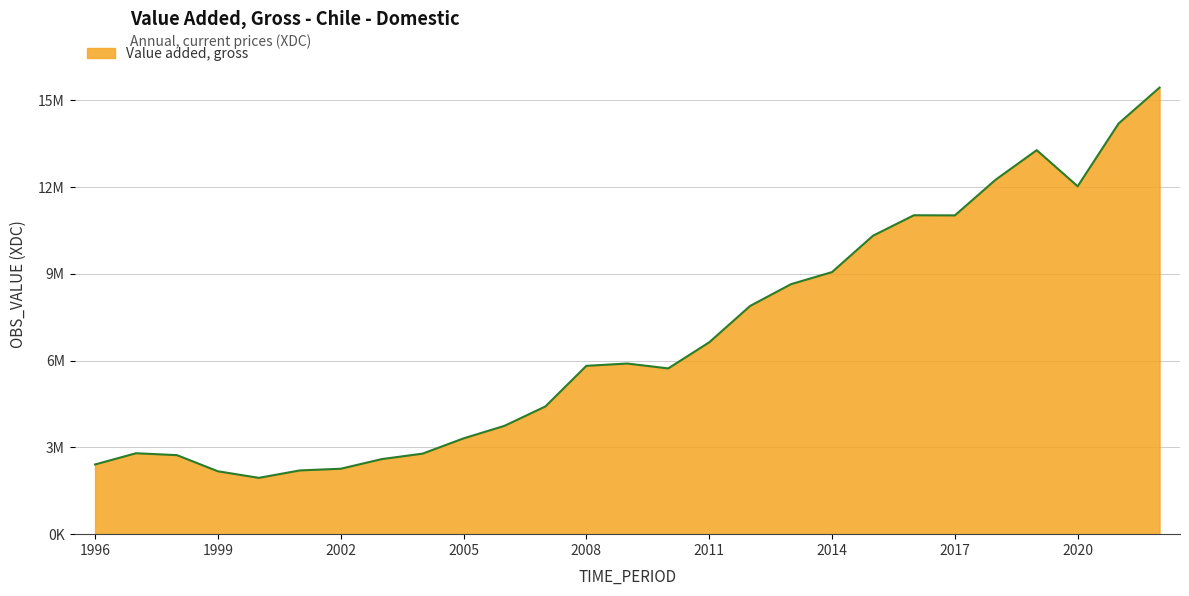

Reading right to left, what are all the values shown in this chart?

15432557	14191585	12022112	13270958	12252412	11015731	11021086	10312527	9056622	8640526	7886840	6628679	5728421	5896850	5816946	4414032	3743791	3309969	2783333	2593498	2260561	2202729	1946061	2173424	2730948	2796753	2408783